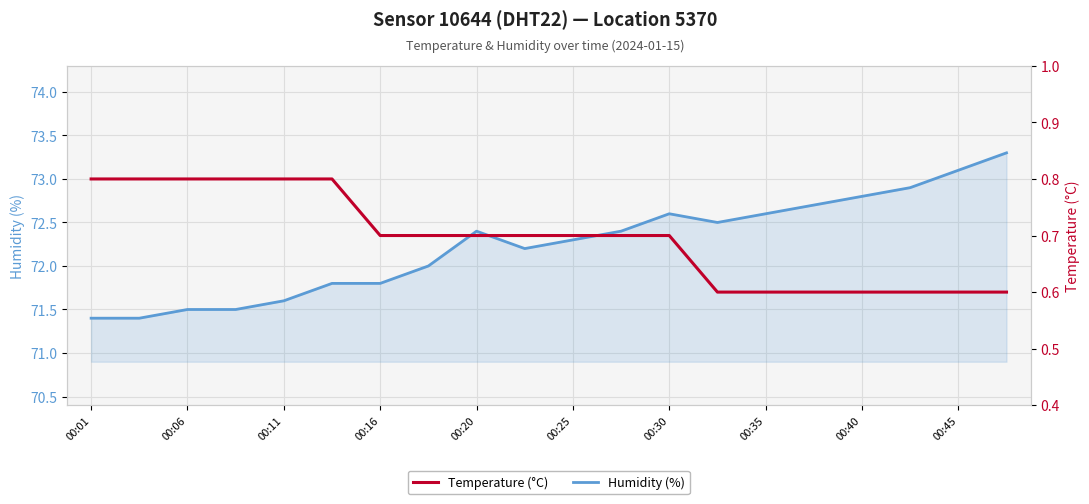

True or false: Temperature (°C) and Humidity (%) cross at least once.

False